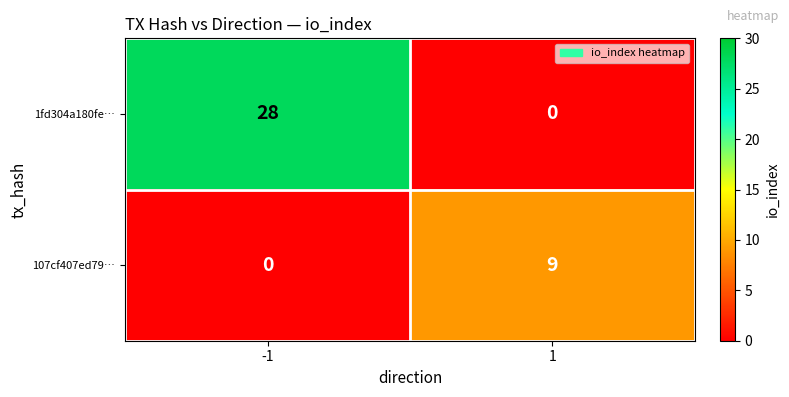

Which series has the largest total across all categories?

1fd304a180fe…